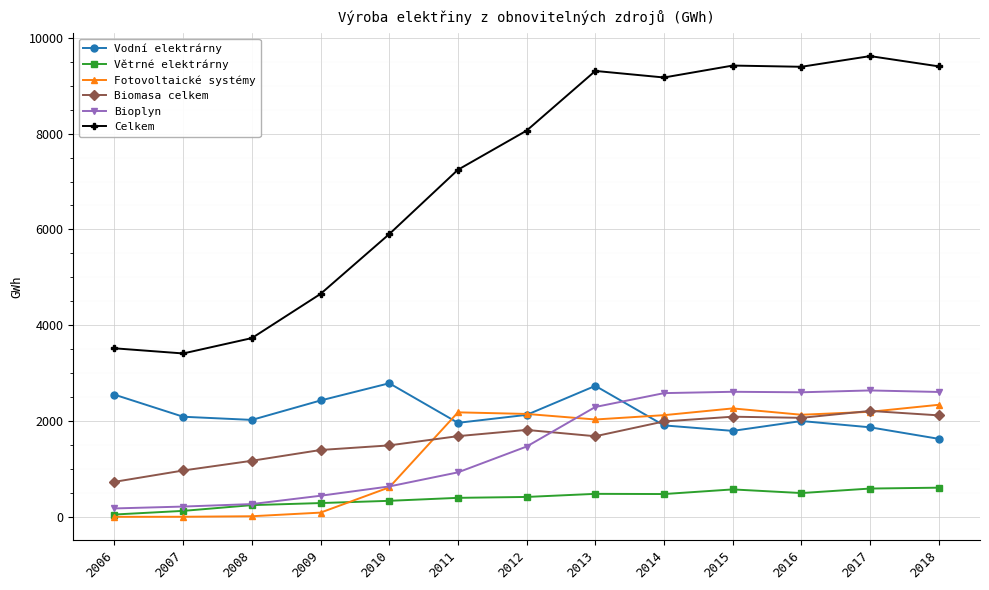

What is the lowest value of the Celkem series?

3411.1